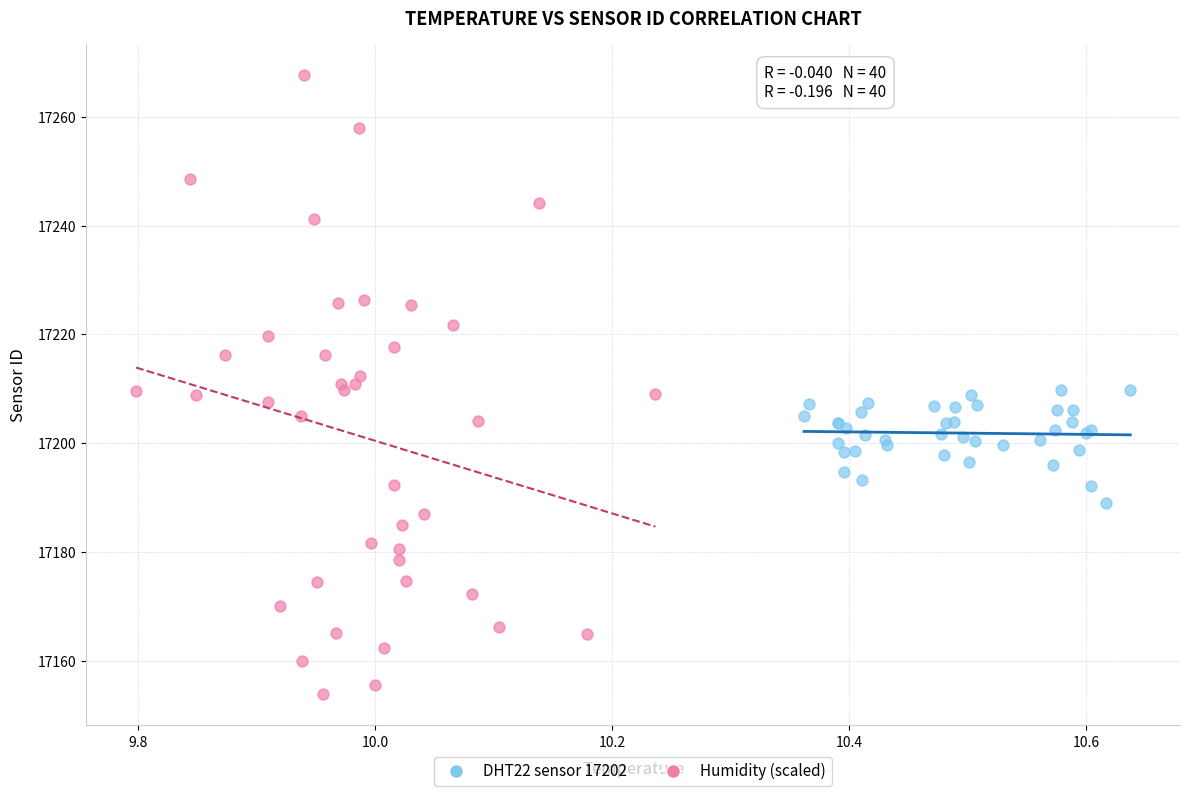

Which series contains the highest Y value?

Humidity (scaled)